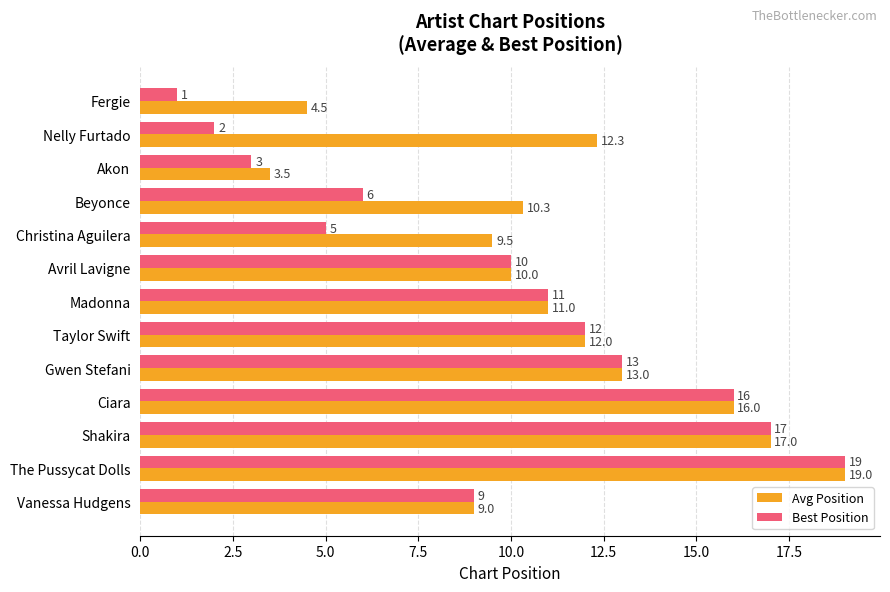

What value does the Best Position series have at Nelly Furtado?

2.0